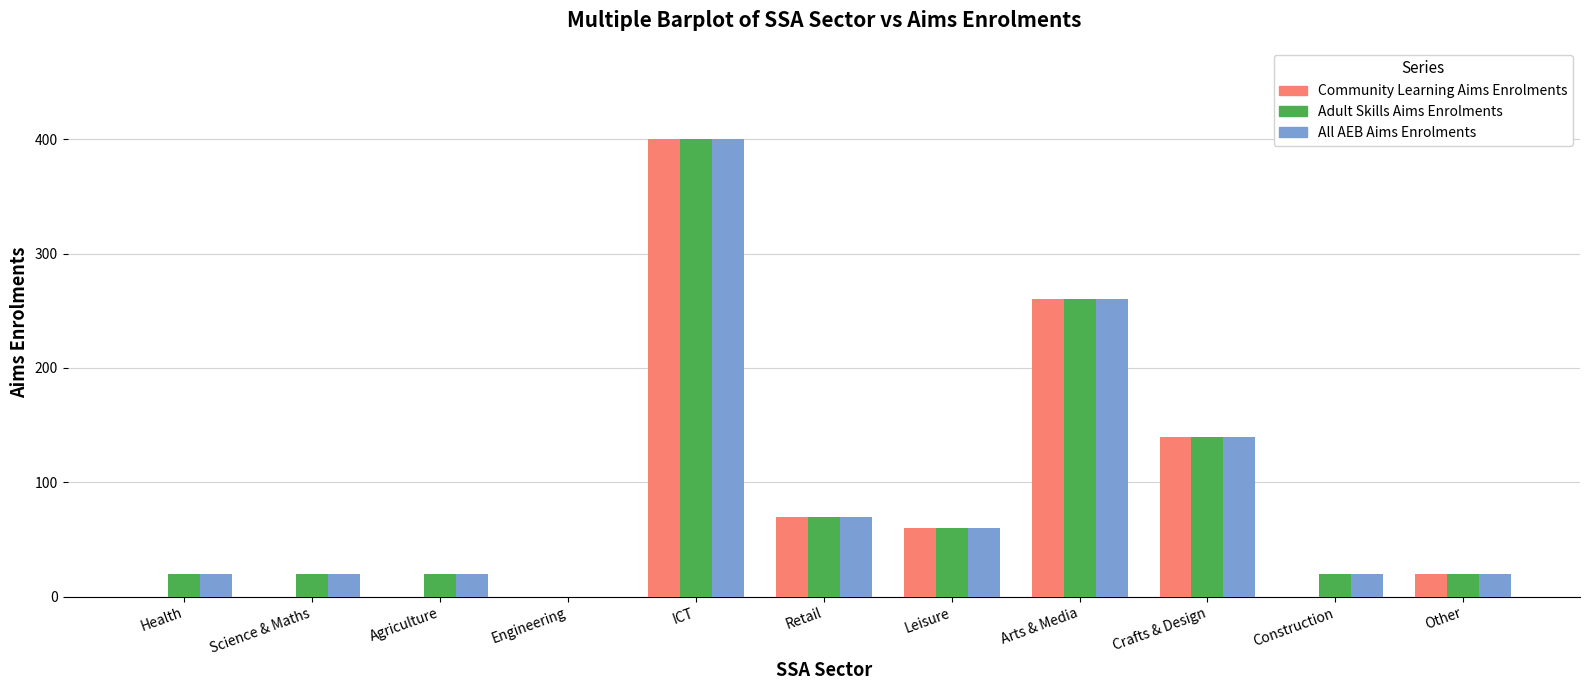

What is the maximum value shown in the chart?

400